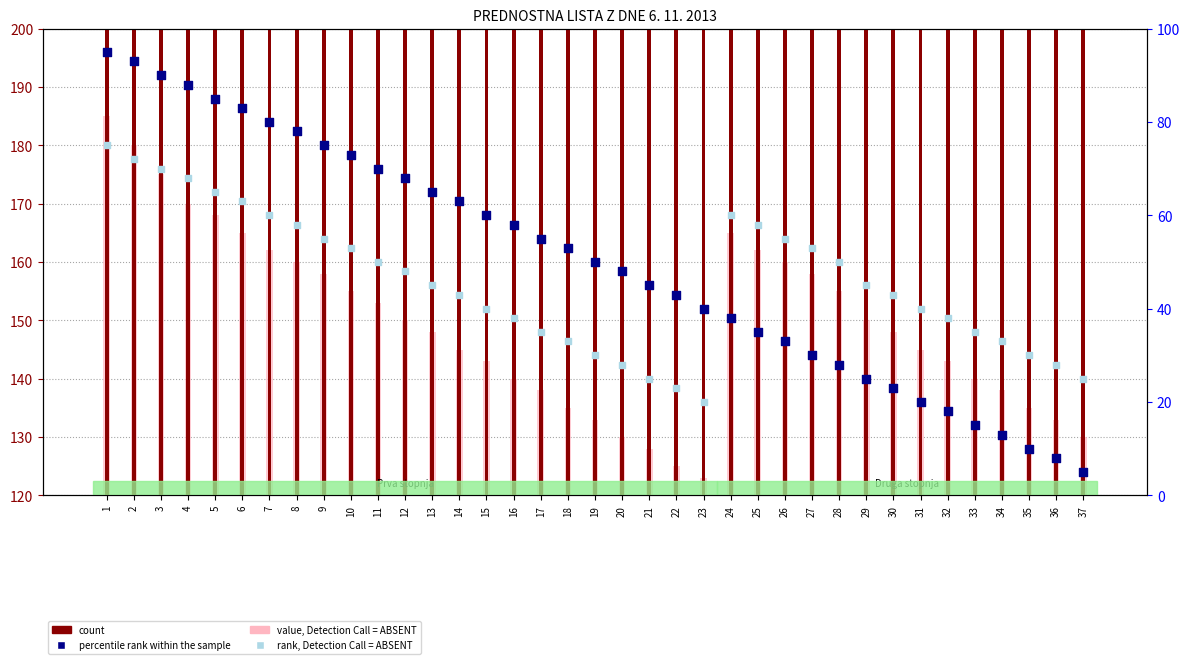

Which series contains the highest Y value?

count